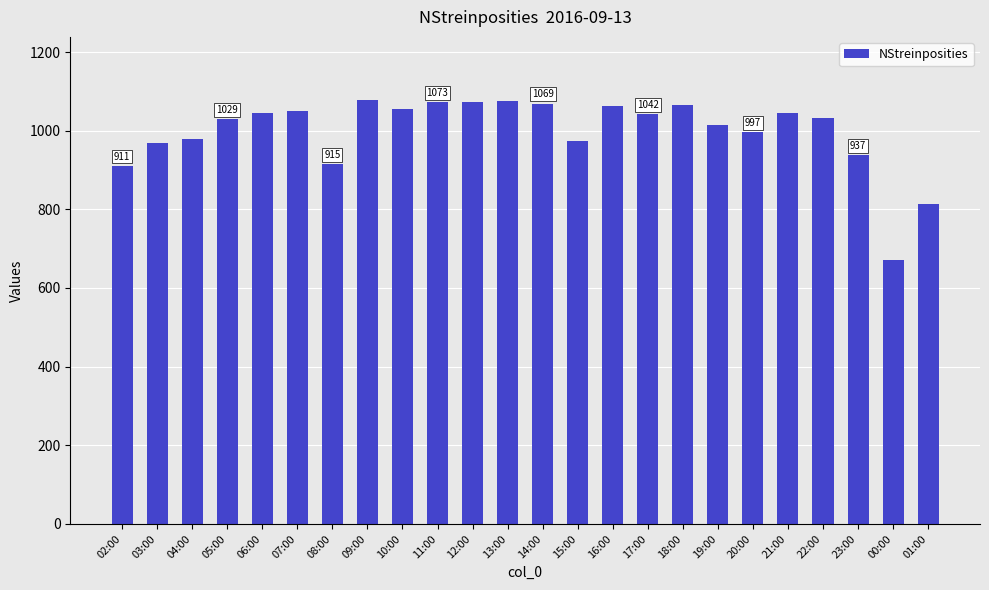

What is the label of the 6th bar from the right?

20:00